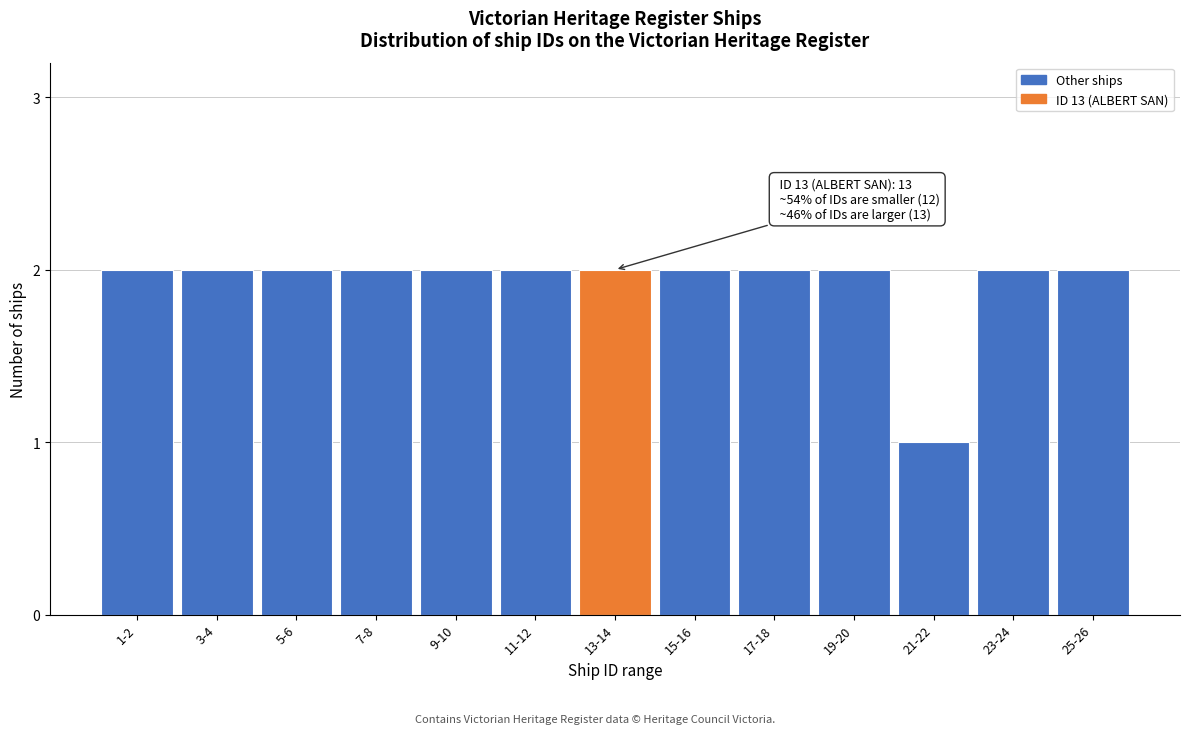

Reading left to right, extract all data points from this chart.

1-2=2	3-4=2	5-6=2	7-8=2	9-10=2	11-12=2	13-14=2	15-16=2	17-18=2	19-20=2	21-22=1	23-24=2	25-26=2